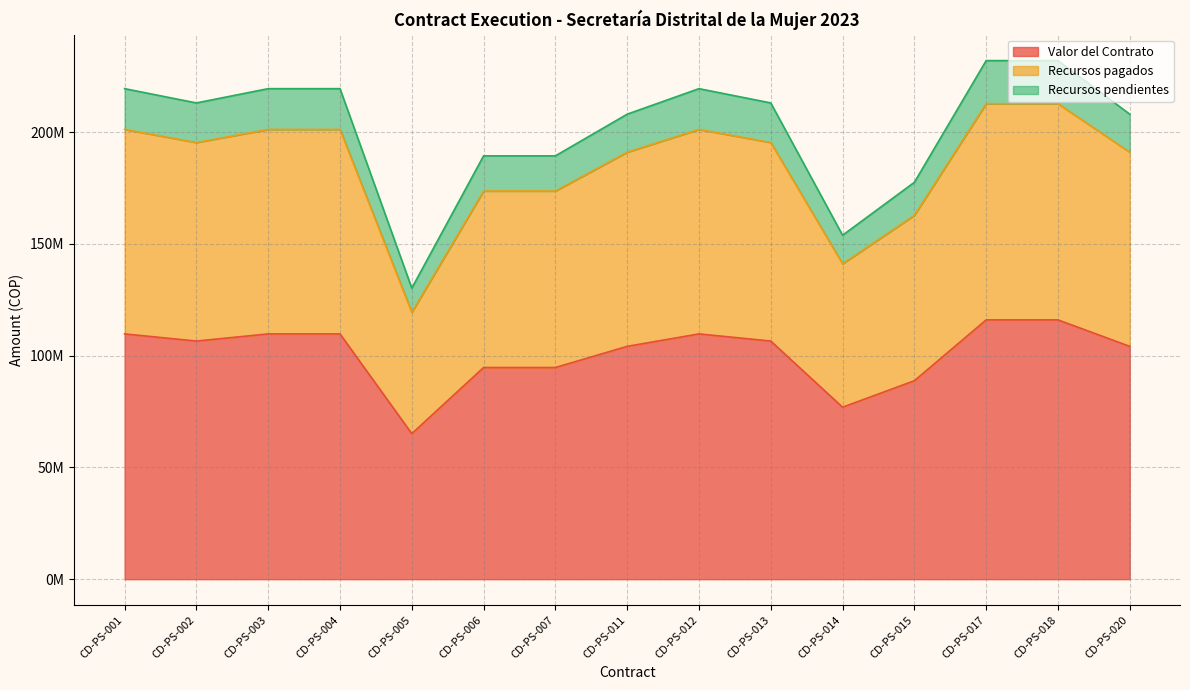

What are all the series names shown in the legend?

Valor del Contrato, Recursos pagados, Recursos pendientes